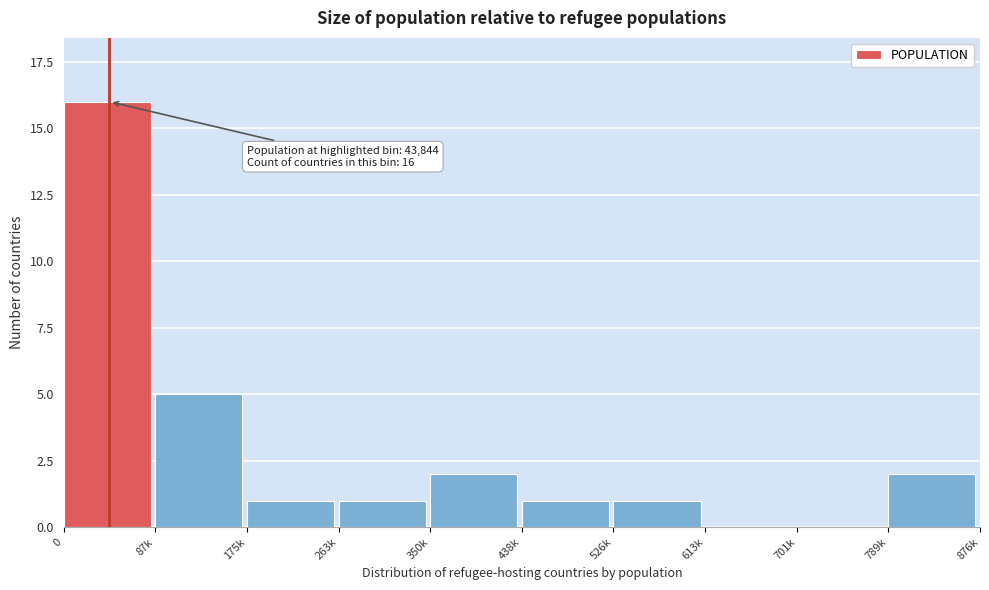

Reading left to right, list all the values displayed in this chart.

0=16	87k=5	175k=1	263k=1	350k=2	438k=1	526k=1	613k=0	701k=0	789k=2